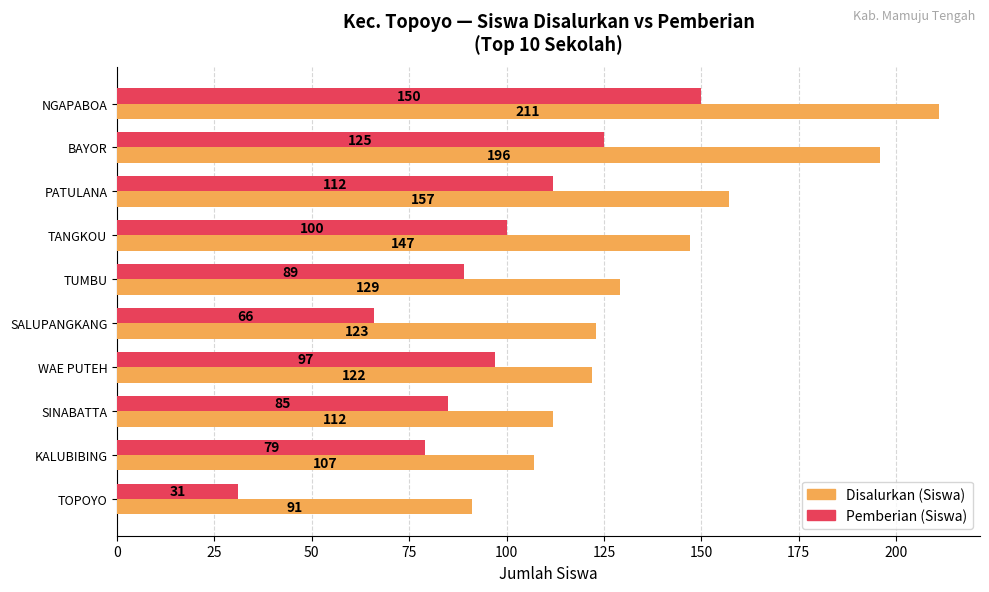

Which category has the lowest value in the Pemberian (Siswa) series?

TOPOYO